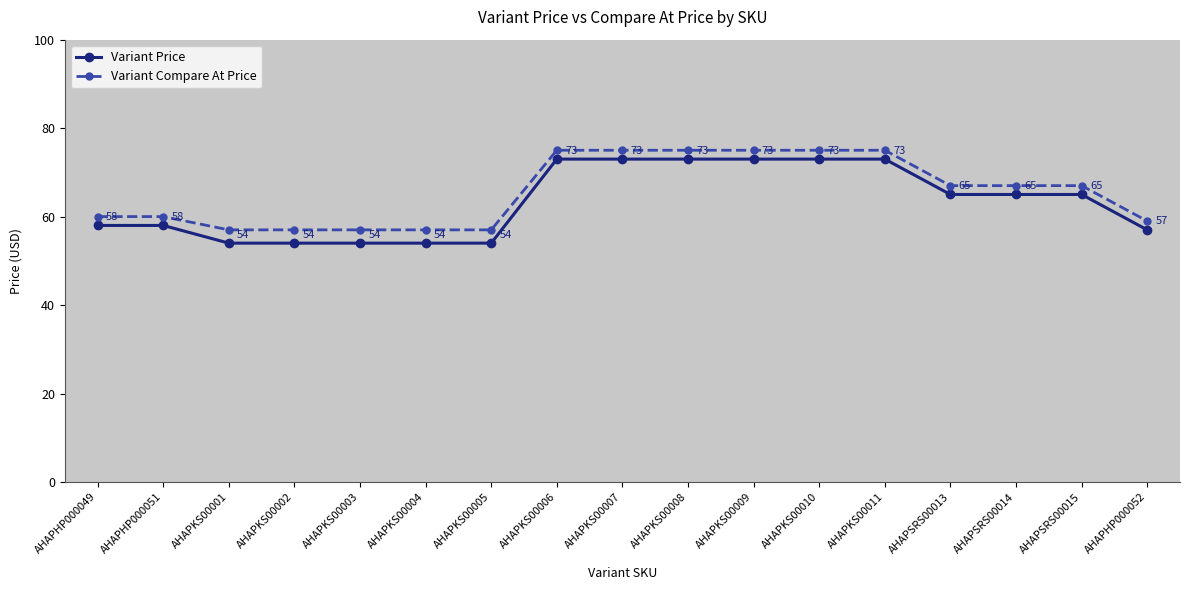

True or false: Variant Compare At Price and Variant Price intersect in this chart.

False